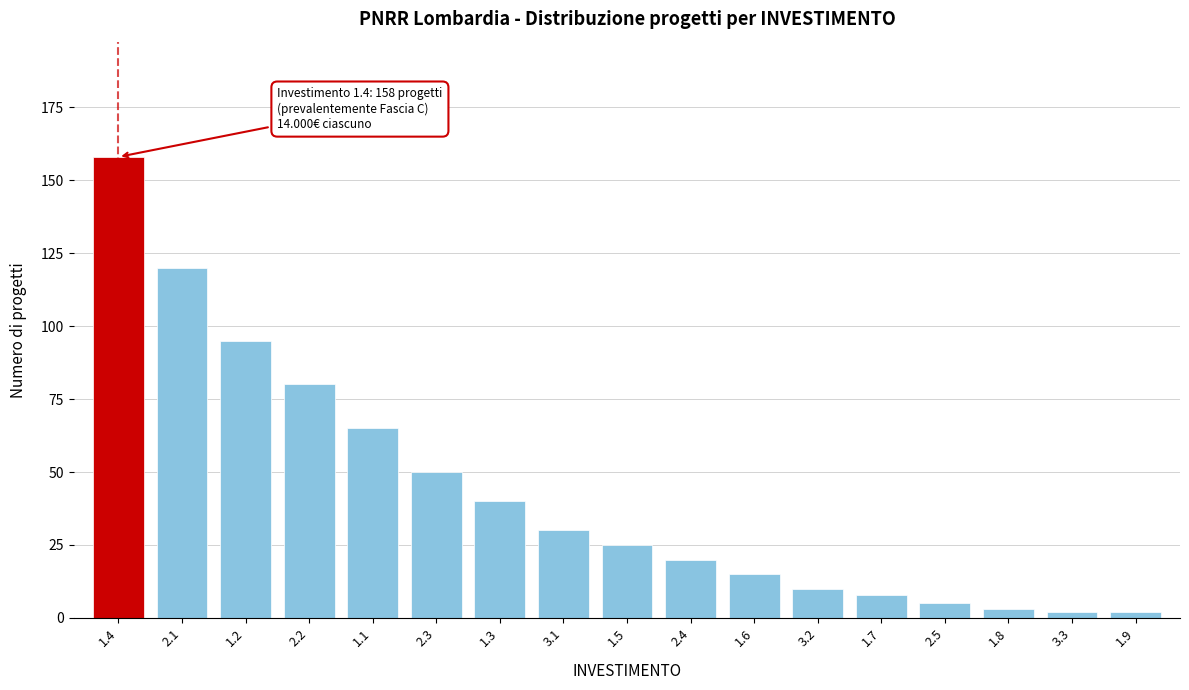

Reading left to right, list all the values displayed in this chart.

158	120	95	80	65	50	40	30	25	20	15	10	8	5	3	2	2